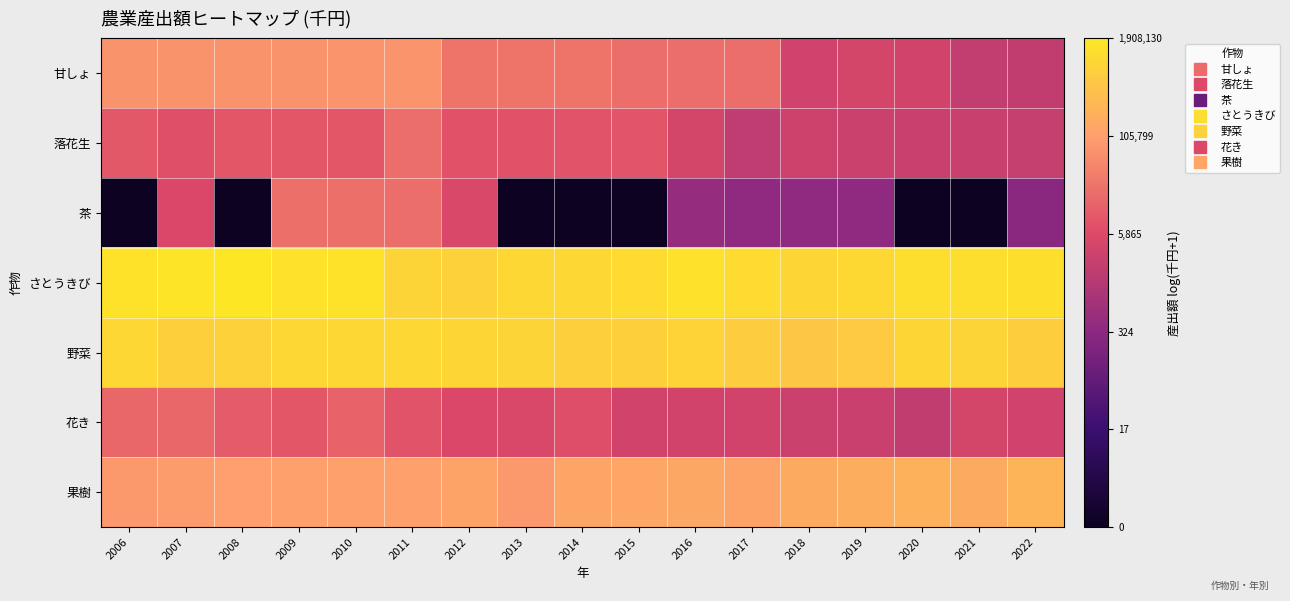

Reading left to right, list all the values displayed in this chart.

甘しょ: 2006=11.2	2007=11.2	2008=11.2	2009=11.2	2010=11.2	2011=11.2	2012=10.1	2013=10.1	2014=10.2	2015=9.9	2016=9.9	2017=9.9	2018=8.2	2019=8.3	2020=8.2	2021=7.7	2022=7.7
落花生: 2006=9.2	2007=8.9	2008=9.1	2009=9.1	2010=9.1	2011=9.9	2012=8.9	2013=8.9	2014=9.0	2015=9.1	2016=8.4	2017=7.6	2018=8.1	2019=8.0	2020=7.9	2021=7.9	2022=7.8
茶: 2006=0.0	2007=8.6	2008=0.0	2009=10.0	2010=10.0	2011=9.9	2012=8.5	2013=0.0	2014=0.0	2015=0.0	2016=6.1	2017=5.9	2018=5.9	2019=5.9	2020=0.0	2021=0.0	2022=5.7
さとうきび: 2006=14.3	2007=14.3	2008=14.5	2009=14.2	2010=14.3	2011=13.7	2012=13.6	2013=13.8	2014=13.8	2015=14.0	2016=14.2	2017=14.0	2018=13.8	2019=13.8	2020=14.0	2021=14.0	2022=14.1
野菜: 2006=13.8	2007=13.5	2008=13.6	2009=13.8	2010=13.8	2011=13.8	2012=13.8	2013=13.7	2014=13.5	2015=13.6	2016=13.6	2017=13.4	2018=13.2	2019=13.3	2020=13.7	2021=13.7	2022=13.4
花き: 2006=9.7	2007=9.7	2008=9.3	2009=9.1	2010=9.5	2011=9.0	2012=8.5	2013=8.5	2014=8.8	2015=8.2	2016=8.2	2017=8.2	2018=8.0	2019=8.0	2020=7.6	2021=8.4	2022=8.1
果樹: 2006=11.3	2007=11.5	2008=11.6	2009=11.6	2010=11.6	2011=11.6	2012=11.7	2013=11.4	2014=11.8	2015=11.9	2016=11.9	2017=11.7	2018=12.0	2019=12.1	2020=12.3	2021=12.0	2022=12.4